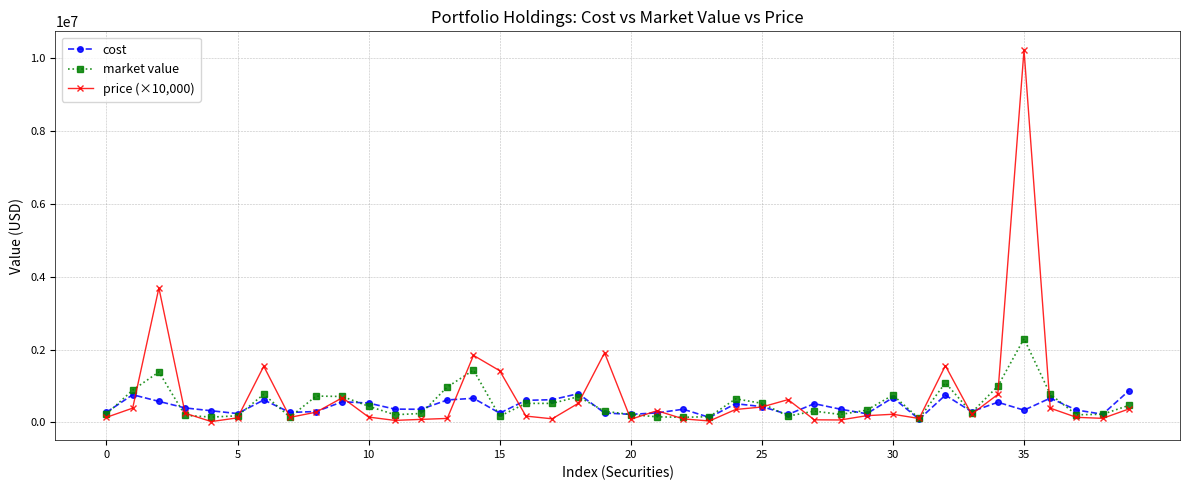

Which series has the widest spread of values?

price (×10,000)